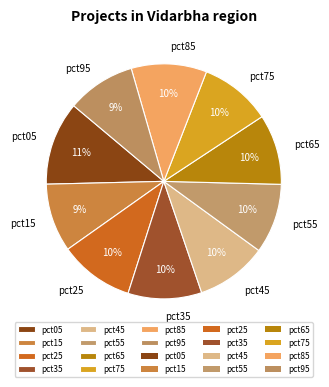

What is the largest slice in the pie chart?

pct05